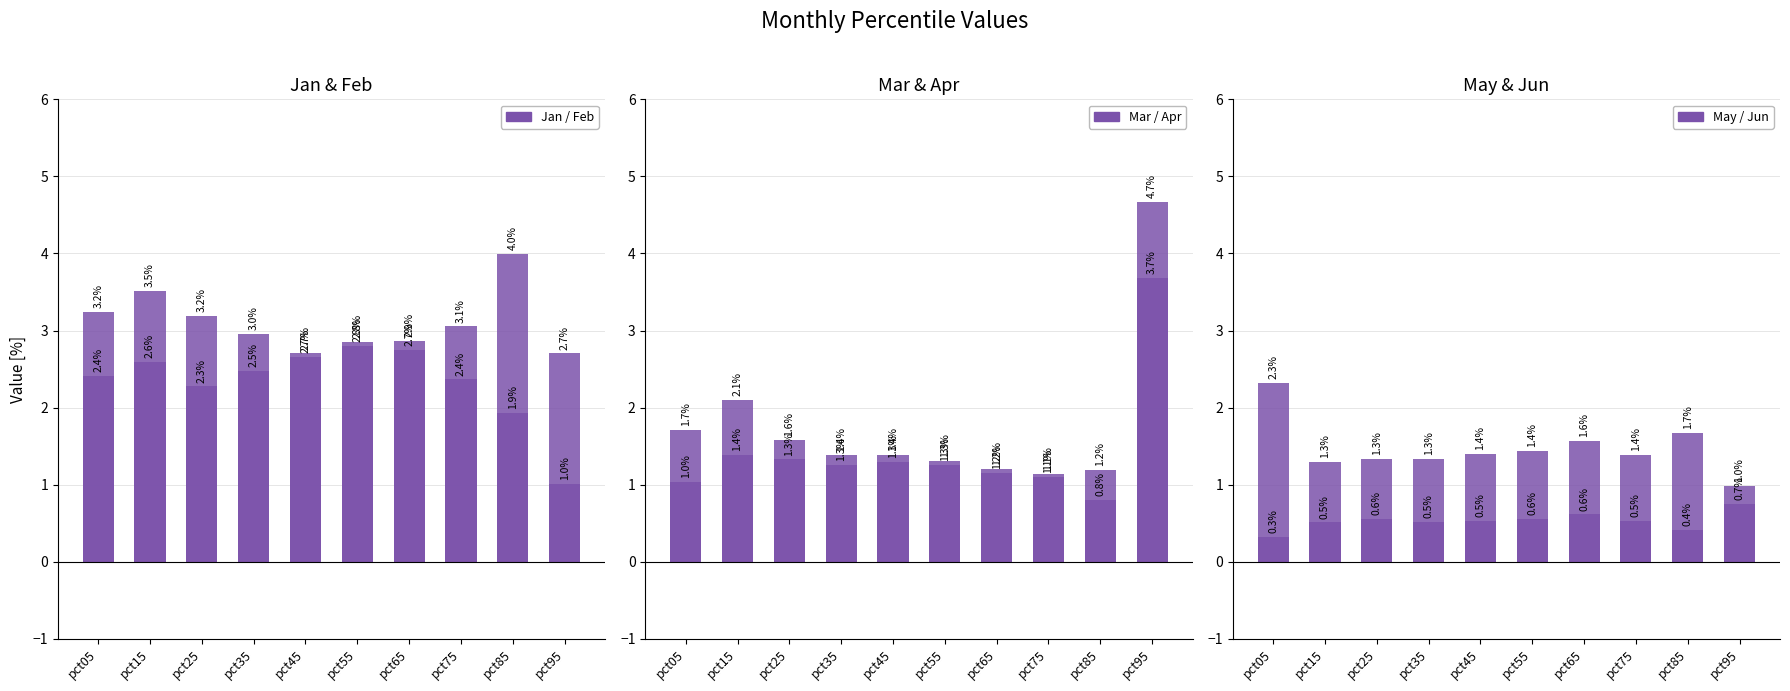

What is the sum of all Jun values?

14.5